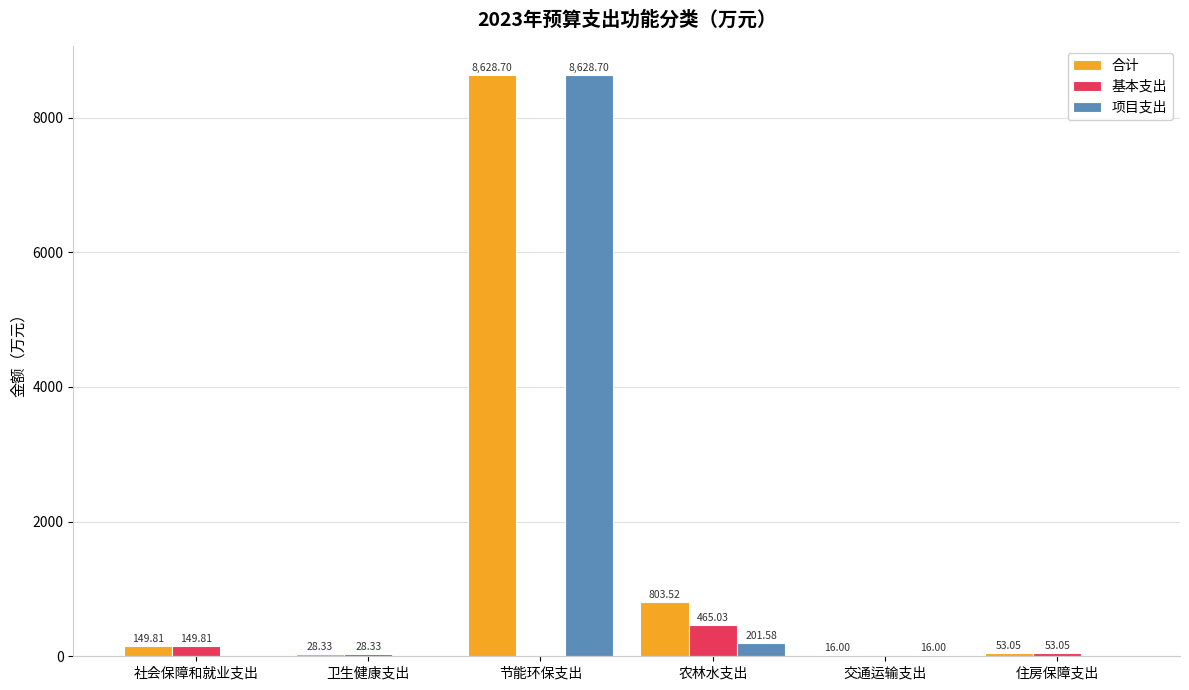

Is the value of 项目支出 at 住房保障支出 greater than the value of 基本支出 at 住房保障支出?

No